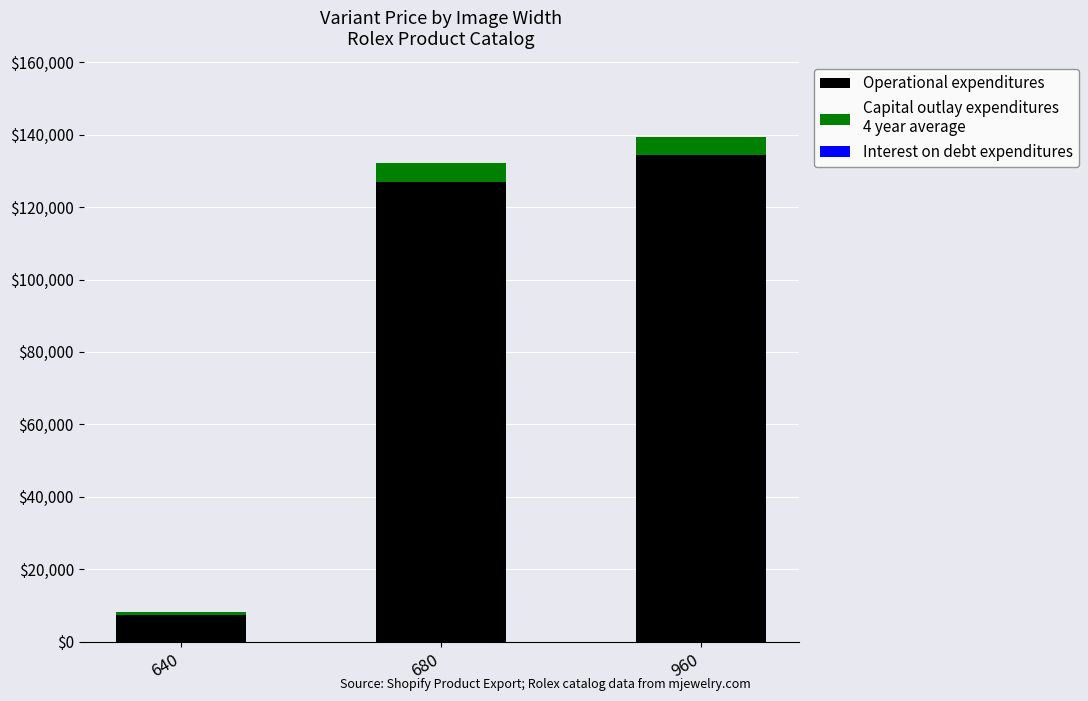

Are the bars grouped side by side (vs. stacked)?

No